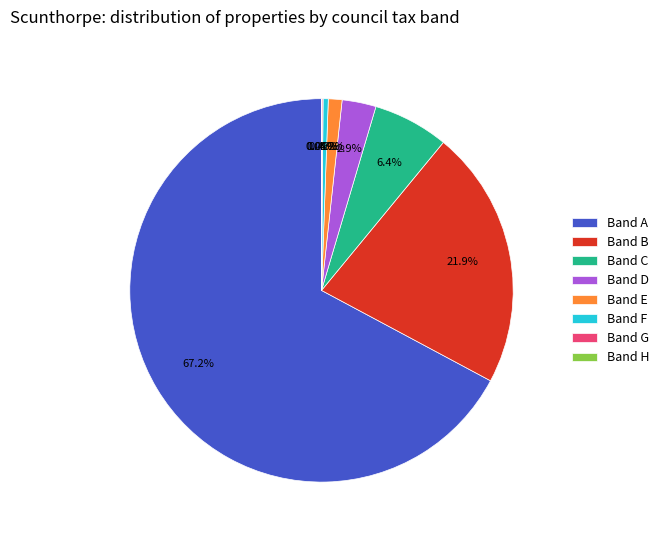

What is the ratio of the value at Band C to the value at Band D?

2.2